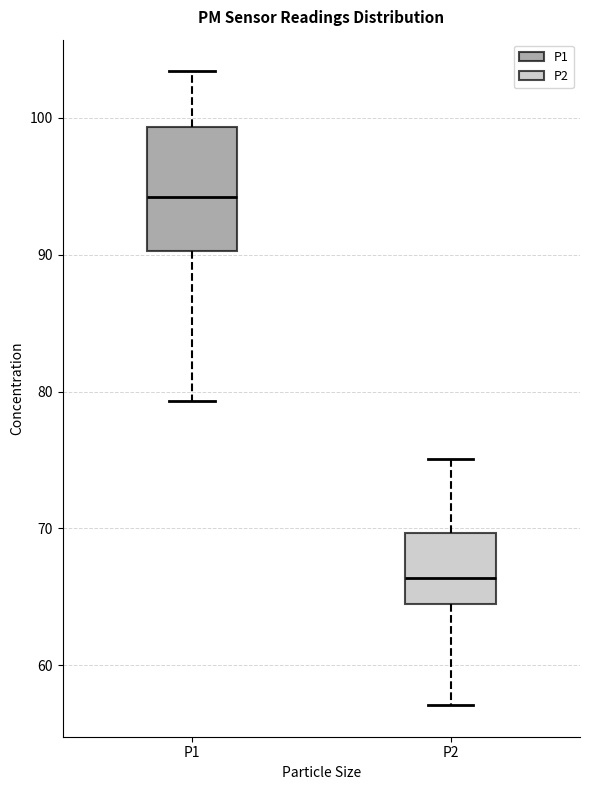

Reading left to right, read every box against the y-axis: the position of its median line, the range the box covers, and the ends of its whiskers. The values are not printed on the chart, so give them approximately, as read against the axis.

P1: median 94, box 90 to 99, whiskers 79 to 103
P2: median 66, box 64 to 70, whiskers 57 to 75